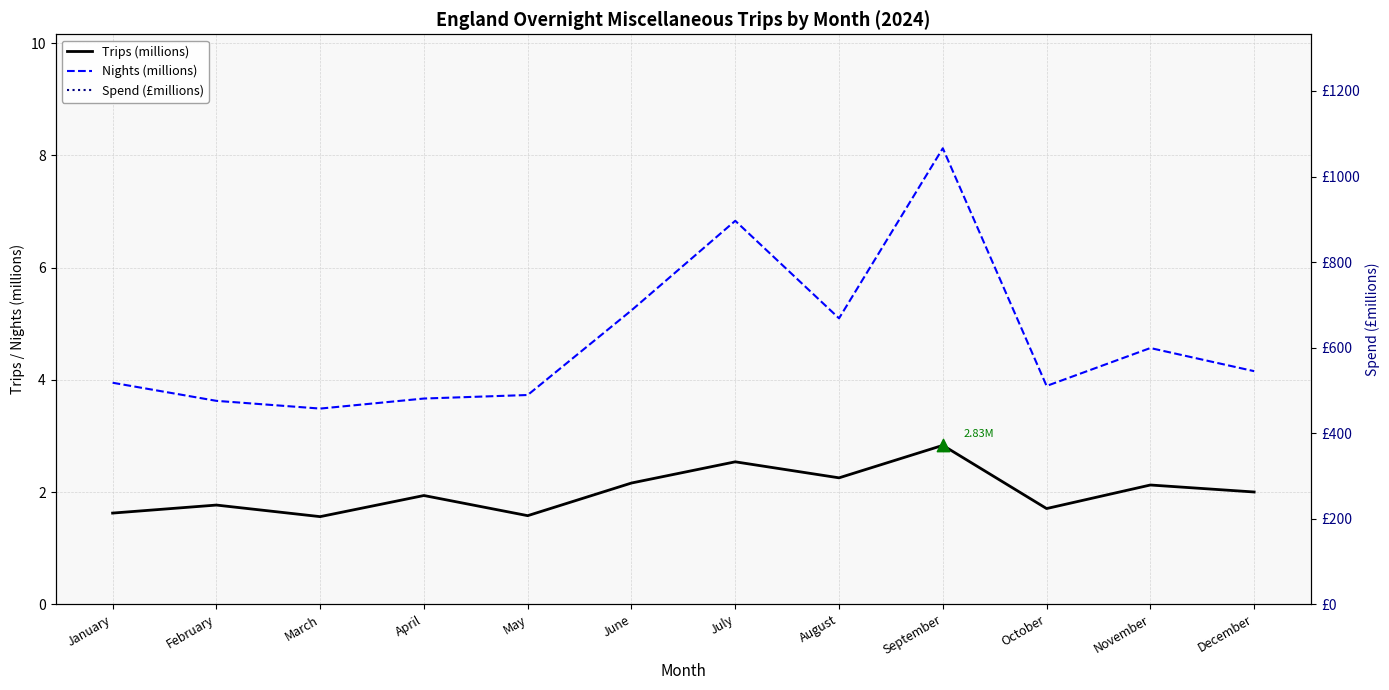

Which series has the largest Y range (max minus min)?

Spend (£millions)